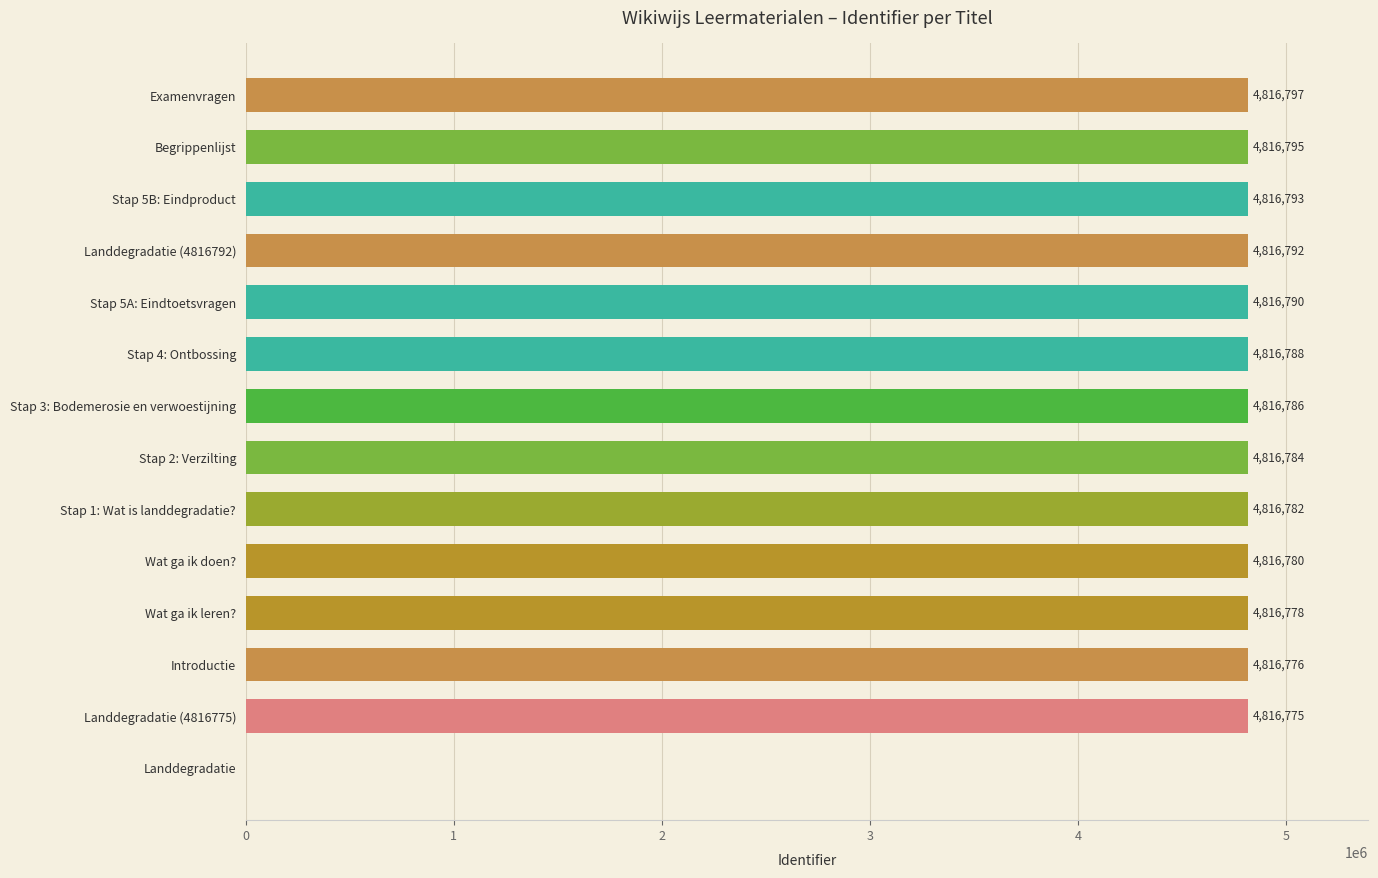

Reading top to bottom, transcribe all the data shown in this chart.

Examenvragen=4816797	Begrippenlijst=4816795	Stap 5B: Eindproduct=4816793	Landdegradatie (4816792)=4816792	Stap 5A: Eindtoetsvragen=4816790	Stap 4: Ontbossing=4816788	Stap 3: Bodemerosie en verwoestijning=4816786	Stap 2: Verzilting=4816784	Stap 1: Wat is landdegradatie?=4816782	Wat ga ik doen?=4816780	Wat ga ik leren?=4816778	Introductie=4816776	Landdegradatie (4816775)=4816775	Landdegradatie=0